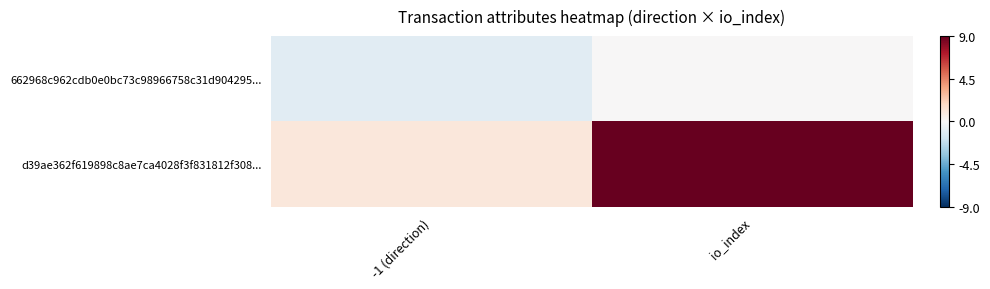

Which series changed the most between -1 (direction) and io_index?

d39ae362f619898c8ae7ca4028f3f831812f308...